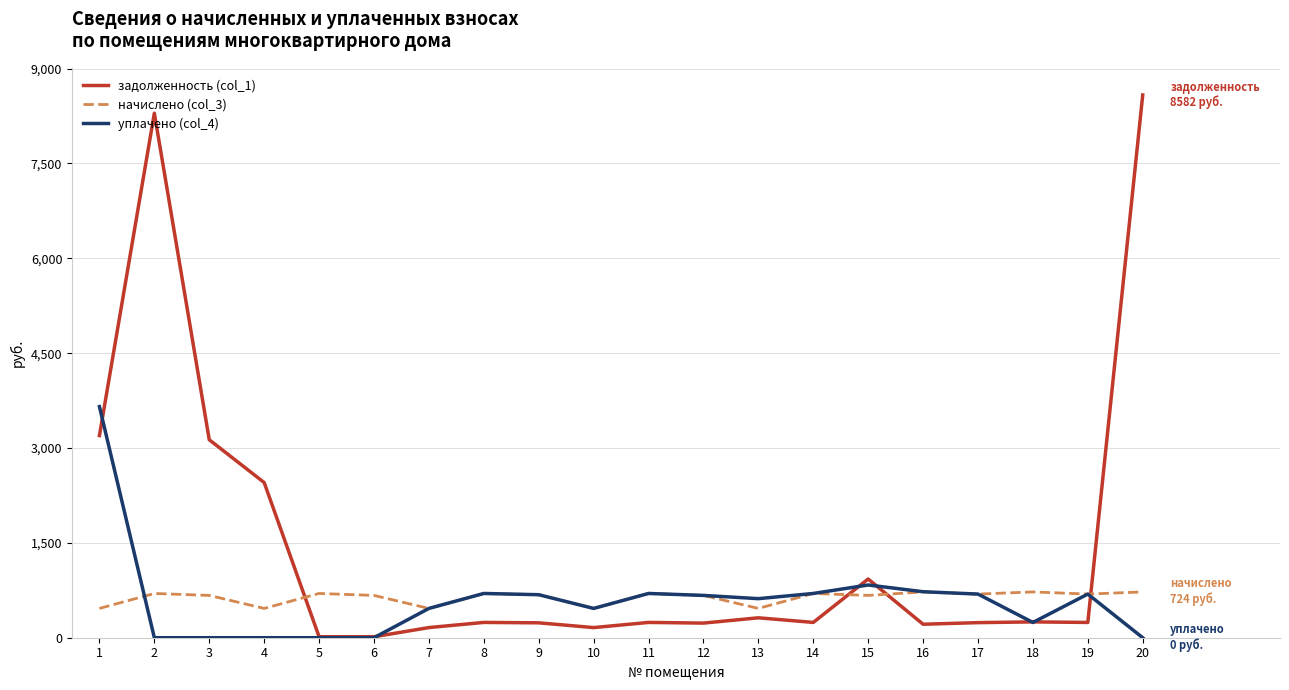

Which label corresponds to the largest value in the chart?

20